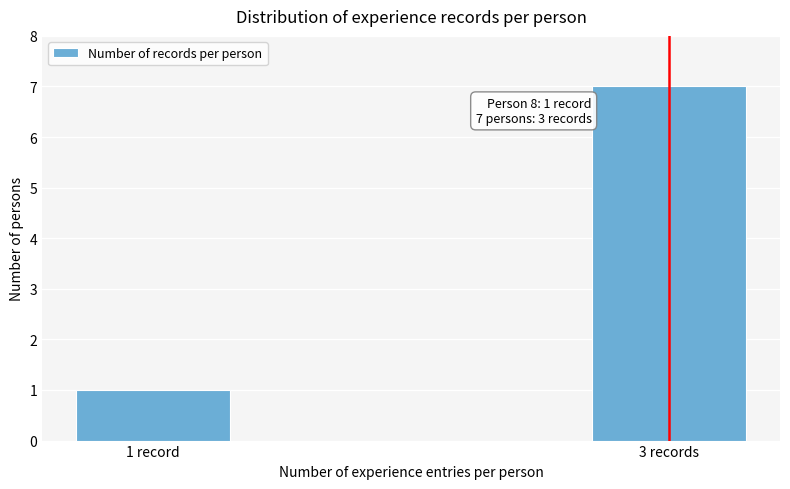

Reading right to left, what are all the values shown in this chart?

3 records=7	1 record=1